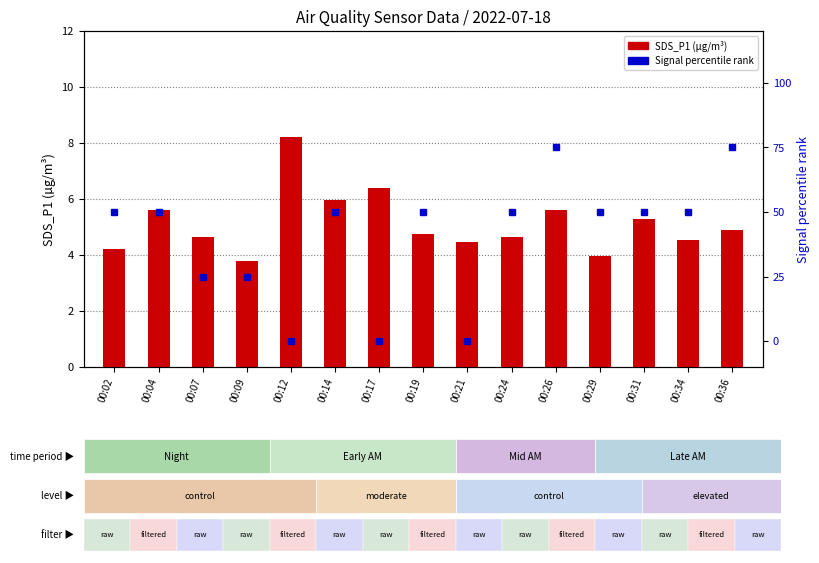

How many groups of bars are there?

15